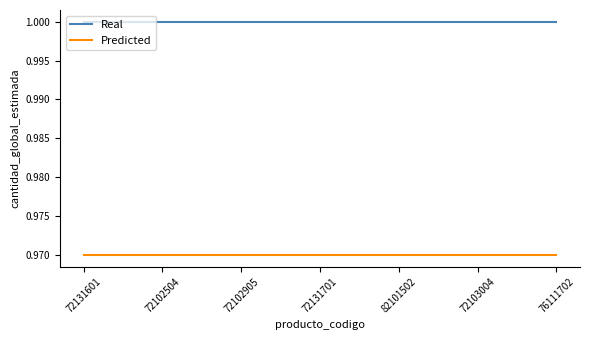

True or false: Predicted and Real cross at least once.

False